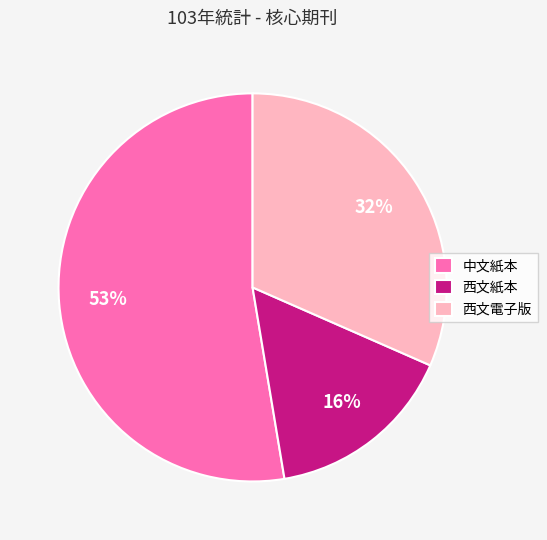

Is the sum of 中文紙本 and 西文紙本 greater than half?

Yes